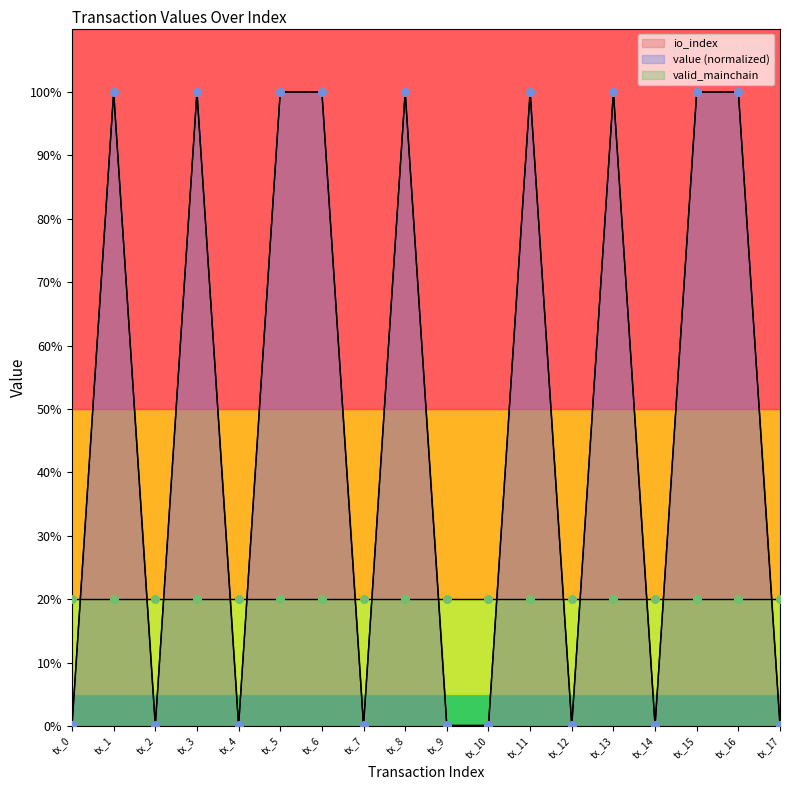

What is the total value across all series at tx_14?

0.1